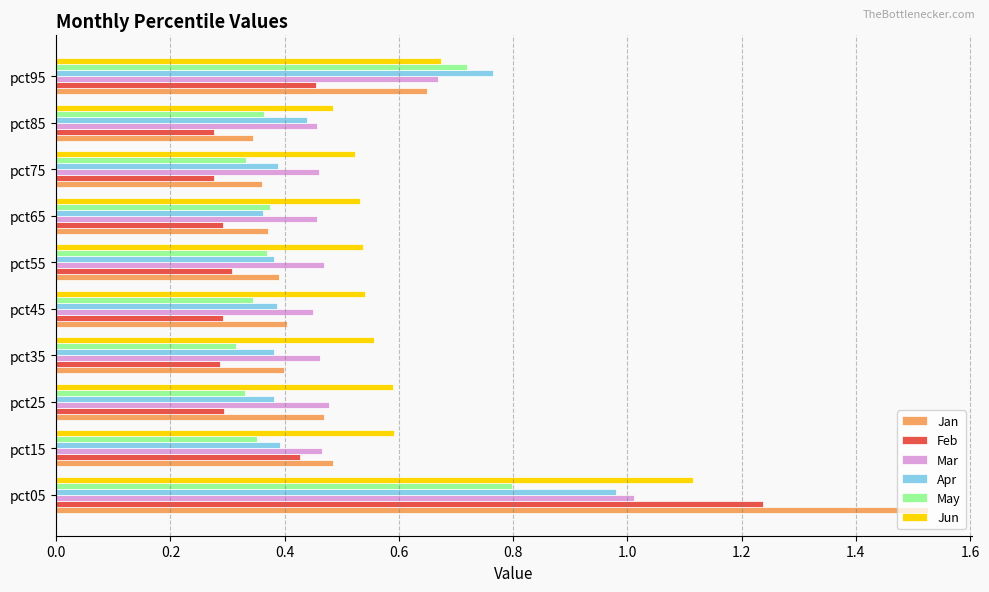

True or false: May has a value of 0.2 at pct85.

False